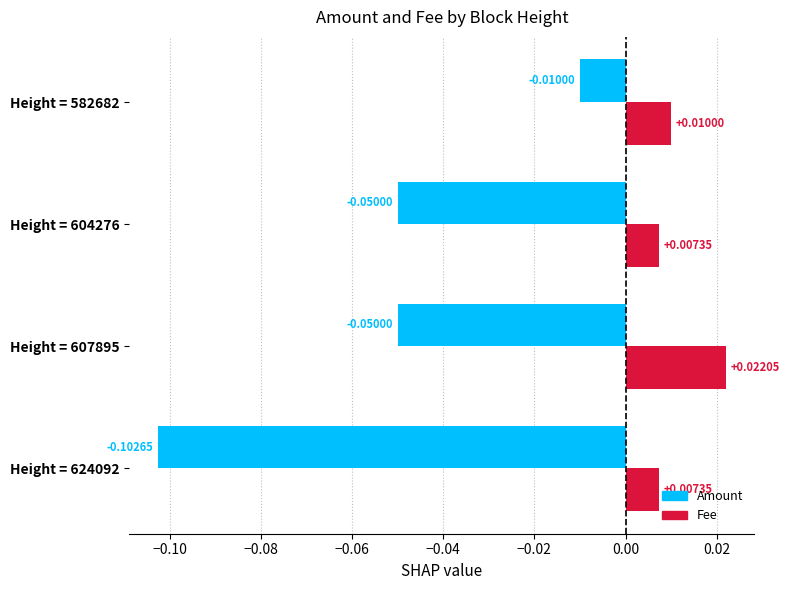

Between Height = 624092 and Height = 604276, which series saw the biggest shift?

Amount